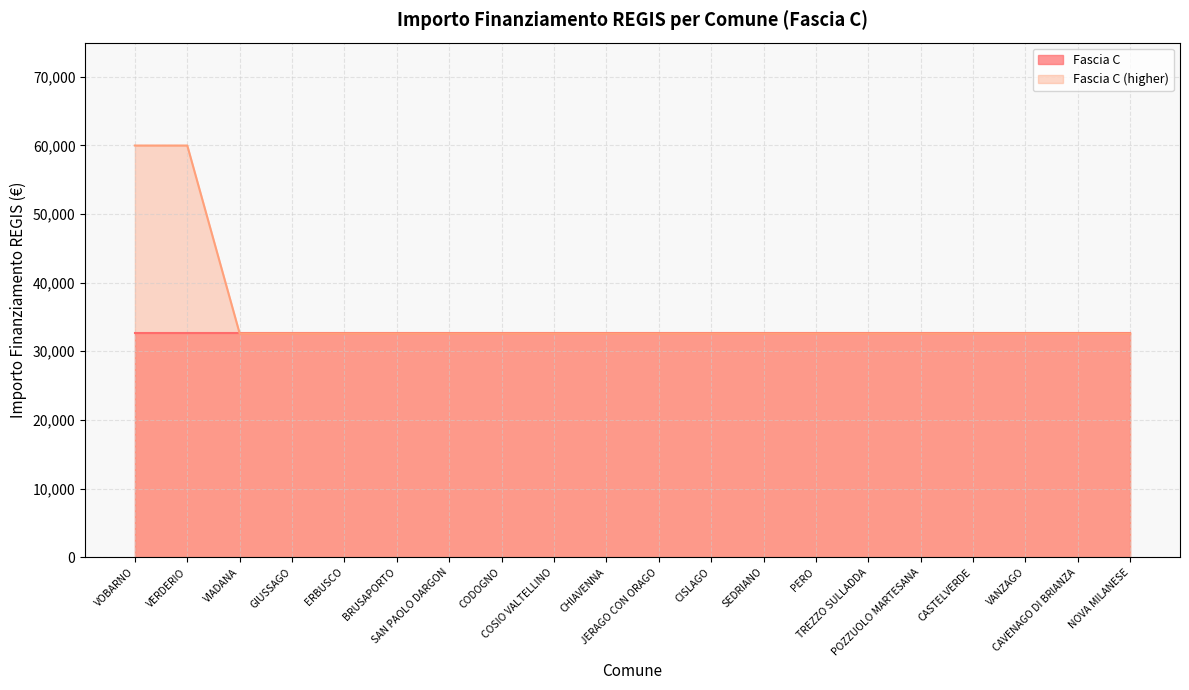

What position from the right is ERBUSCO?

16